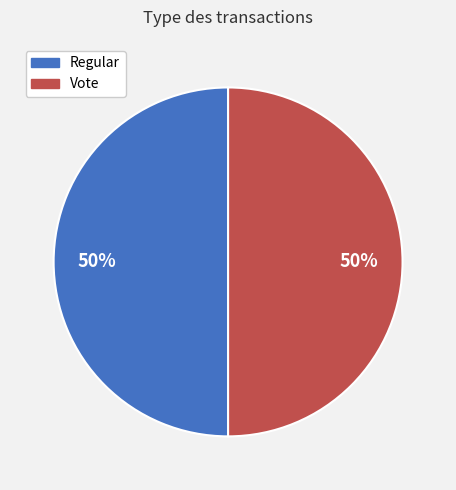

To the nearest percent, what portion does Regular represent?

50%